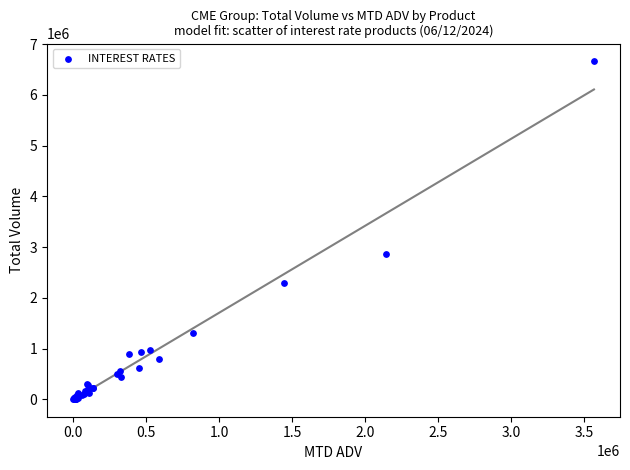

What Y value in the scatter plot is closest to 3344308?

2870604